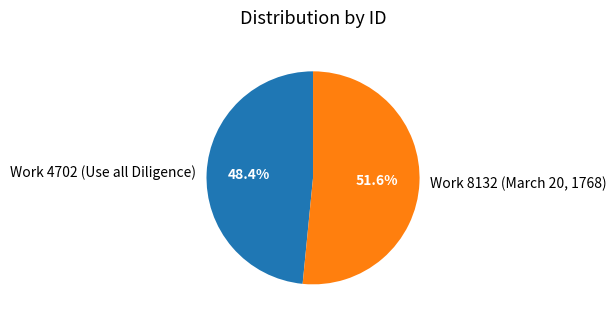

What portion of the pie excludes Work 4702 (Use all Diligence)?

51.6%